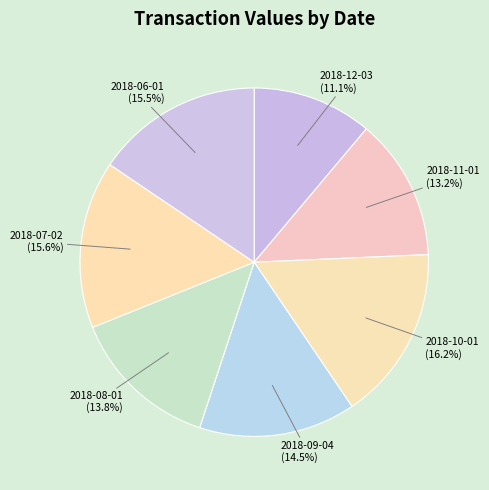

How many slices are in this pie chart?

7